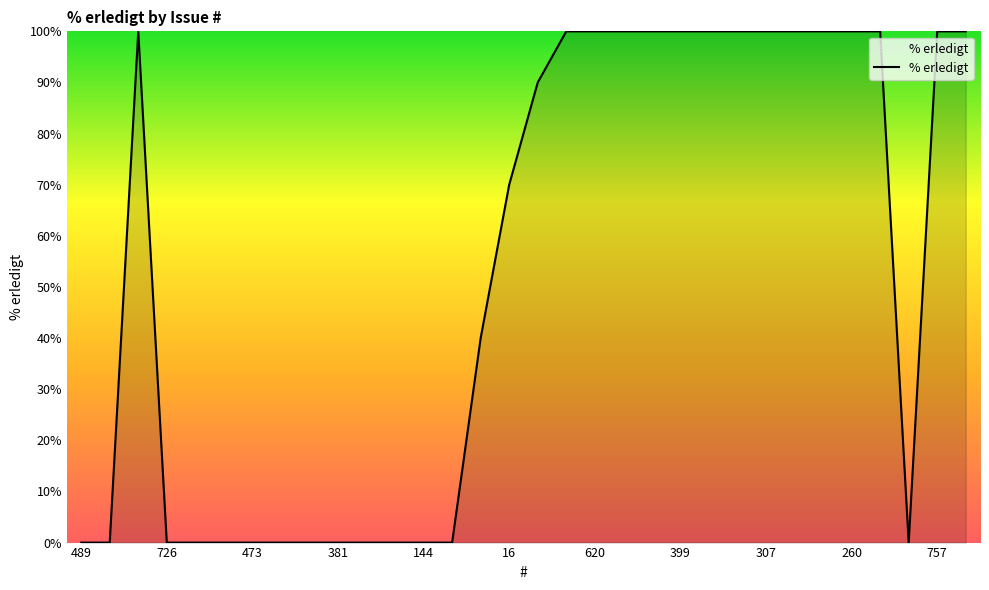

What is the greatest value displayed?

100